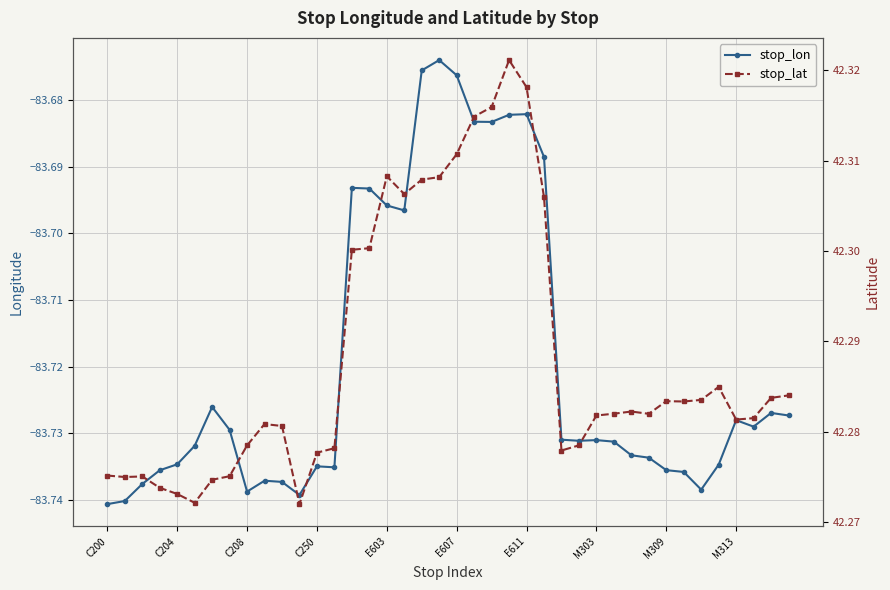

How many lines are shown in the chart?

2